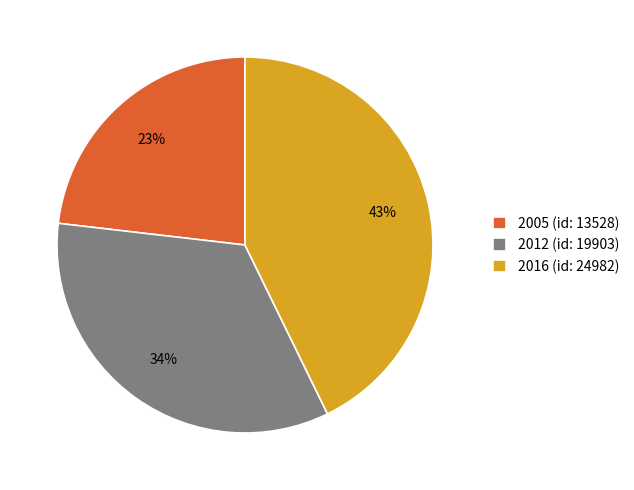

To the nearest percent, what is the difference between the 2012 (id: 19903) and 2016 (id: 24982) slice percentages?

9%